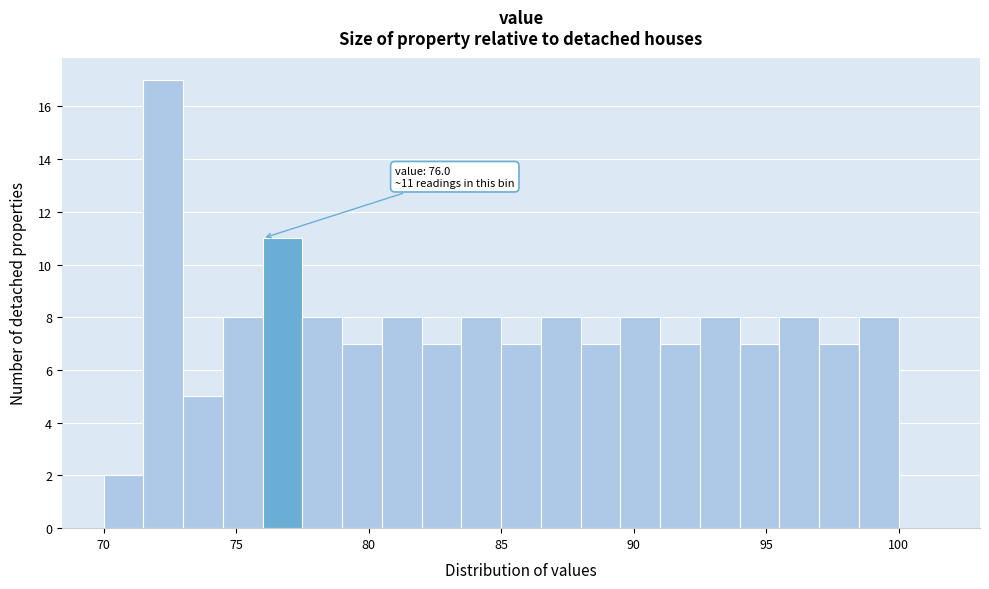

Read against the x-axis, roughly where is the centre of the tallest bar?

72.5